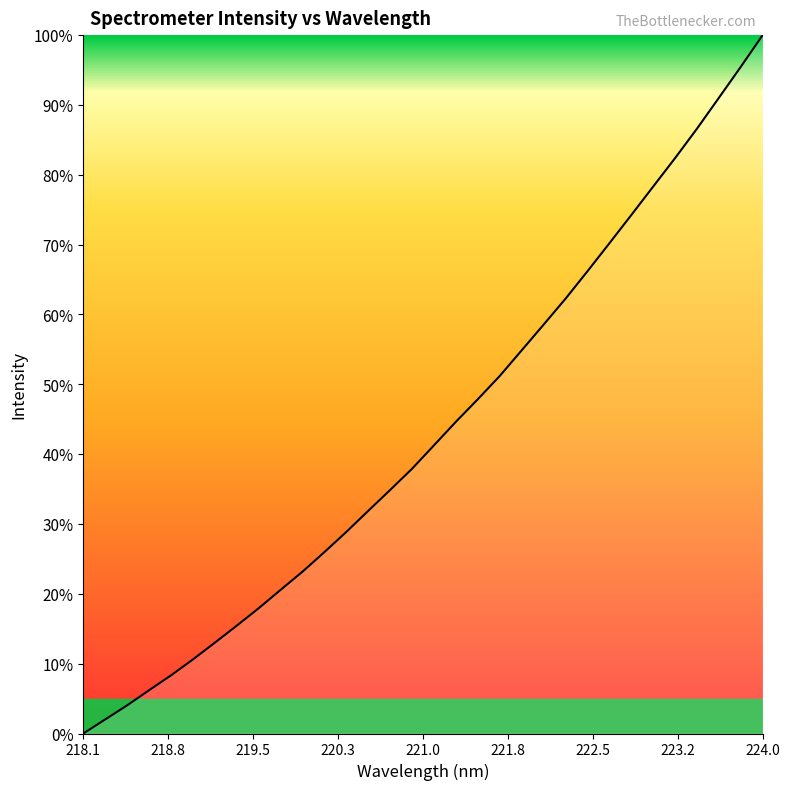

What is the difference between the second highest and minimum values?

95.5